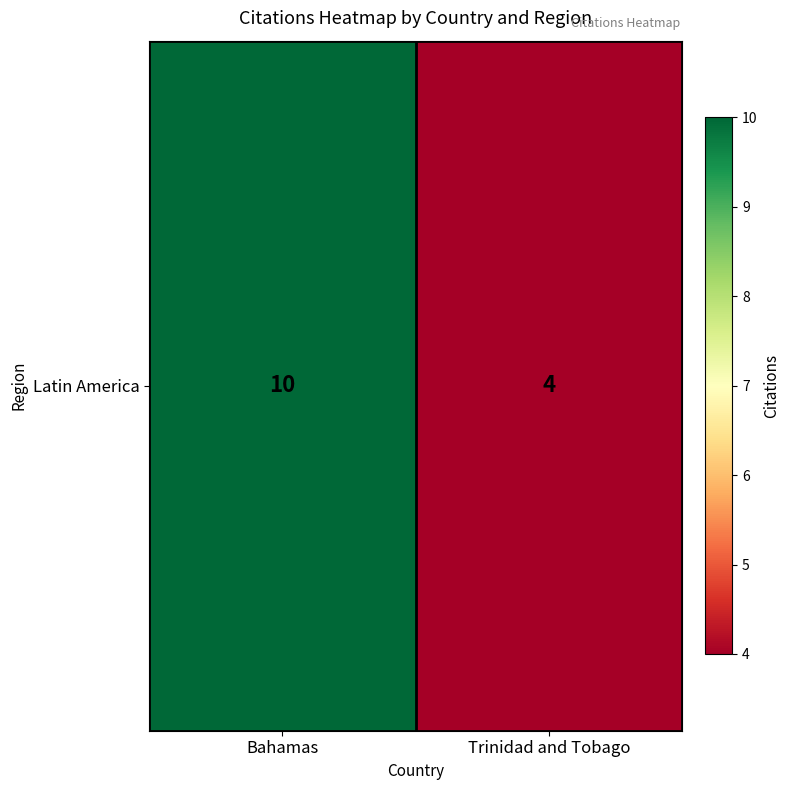

What is the greatest value displayed?

10